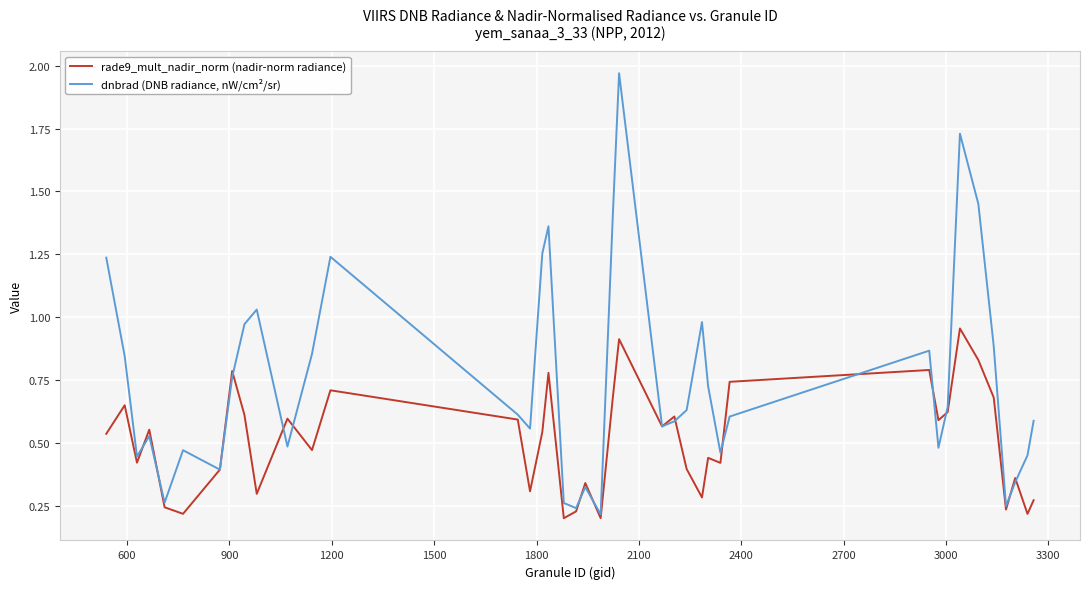

Does the chart display data point markers on the line(s)?

No